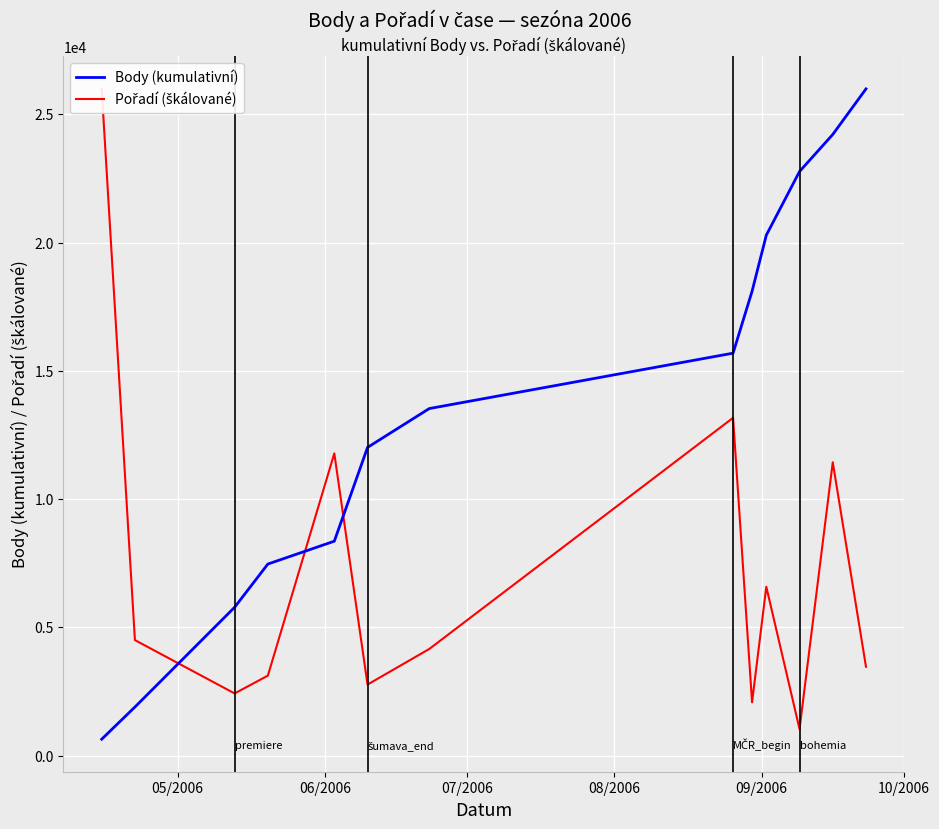

What is the highest value of the Body (kumulativní) series?

25993